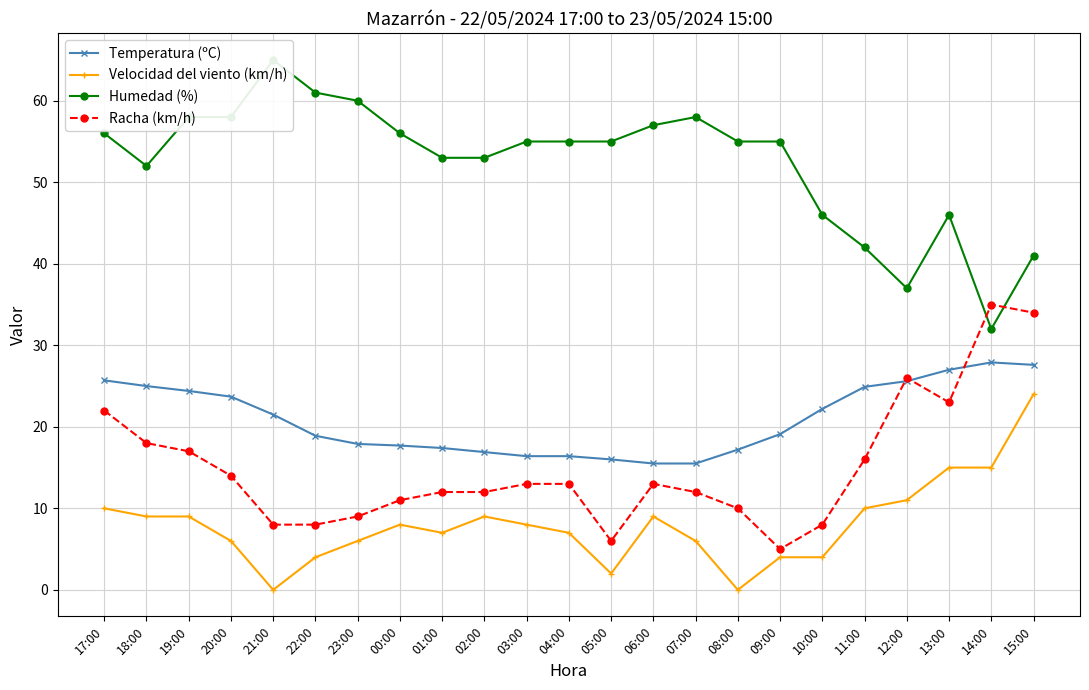

True or false: Humedad (%) and Velocidad del viento (km/h) cross at least once.

False